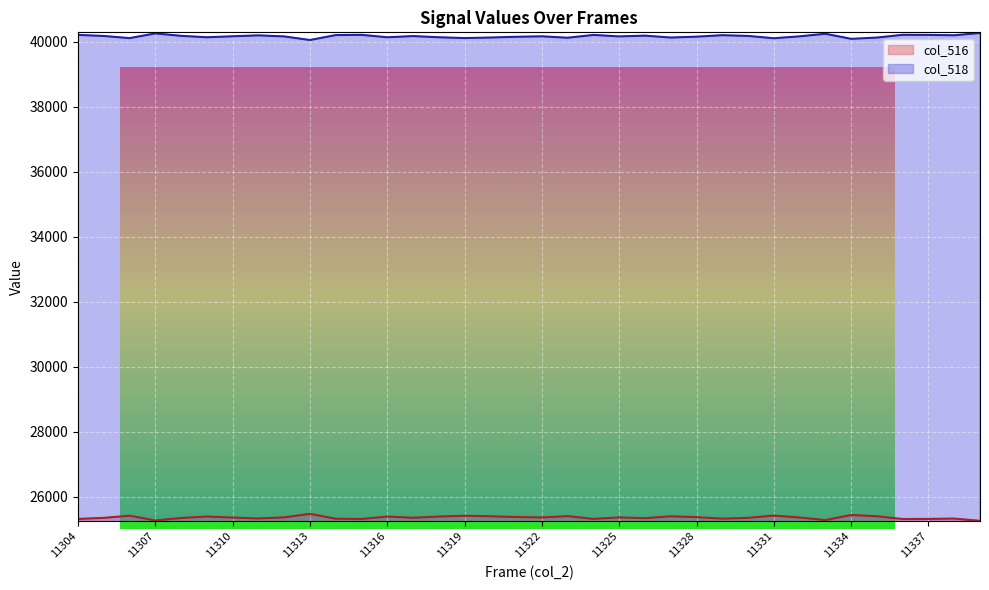

Reading left to right, list all the values displayed in this chart.

col_516: 11304=25321	11305=25354	11306=25420	11307=25275	11308=25350	11309=25394	11310=25363	11311=25335	11312=25368	11313=25478	11314=25326	11315=25319	11316=25394	11317=25357	11318=25394	11319=25418	11320=25402	11321=25379	11322=25365	11323=25408	11324=25322	11325=25367	11326=25344	11327=25402	11328=25375	11329=25330	11330=25353	11331=25424	11332=25365	11333=25286	11334=25442	11335=25403	11336=25318	11337=25321	11338=25332	11339=25262
col_518: 11304=40214	11305=40181	11306=40115	11307=40260	11308=40185	11309=40141	11310=40172	11311=40200	11312=40167	11313=40057	11314=40209	11315=40216	11316=40141	11317=40178	11318=40141	11319=40117	11320=40133	11321=40156	11322=40170	11323=40127	11324=40213	11325=40168	11326=40191	11327=40133	11328=40160	11329=40205	11330=40182	11331=40111	11332=40170	11333=40249	11334=40093	11335=40132	11336=40217	11337=40214	11338=40203	11339=40273